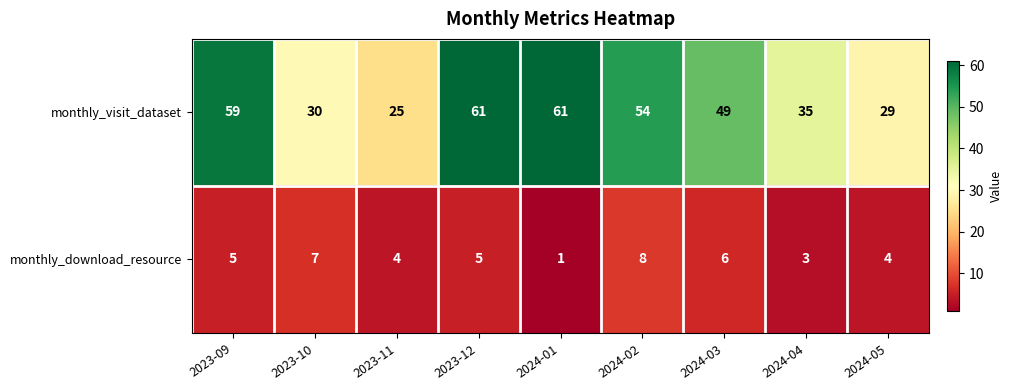

Which label corresponds to the smallest value in the chart?

2024-01